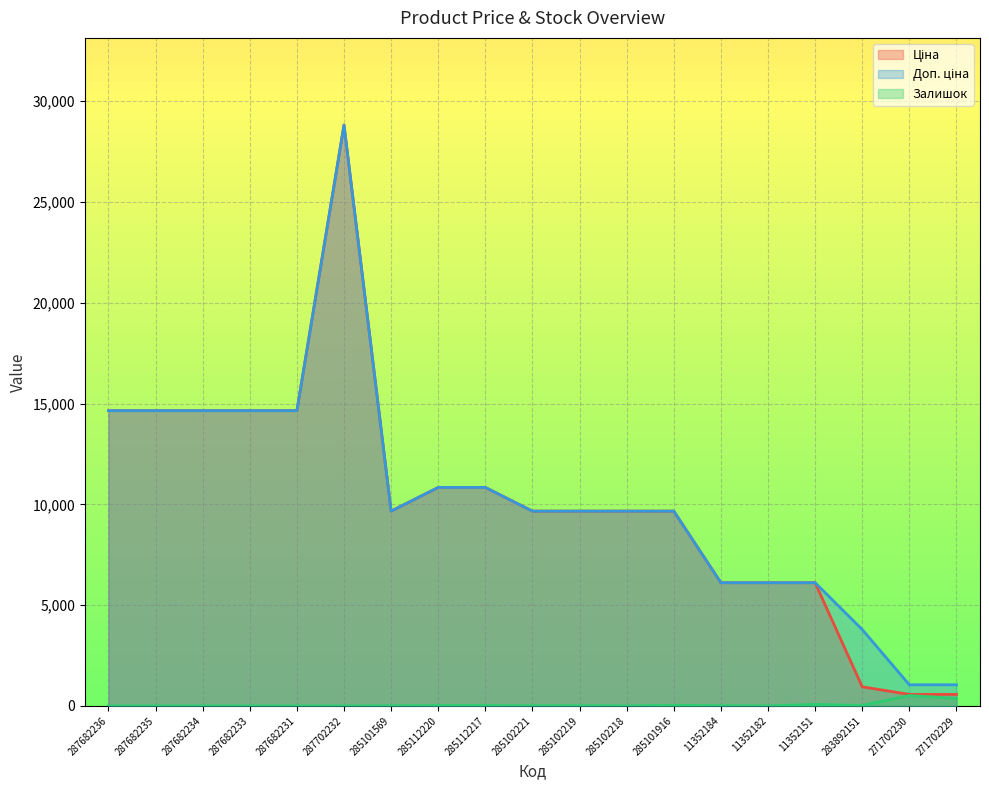

What is the difference between the second highest and second lowest values in the Залишок series?

370.0